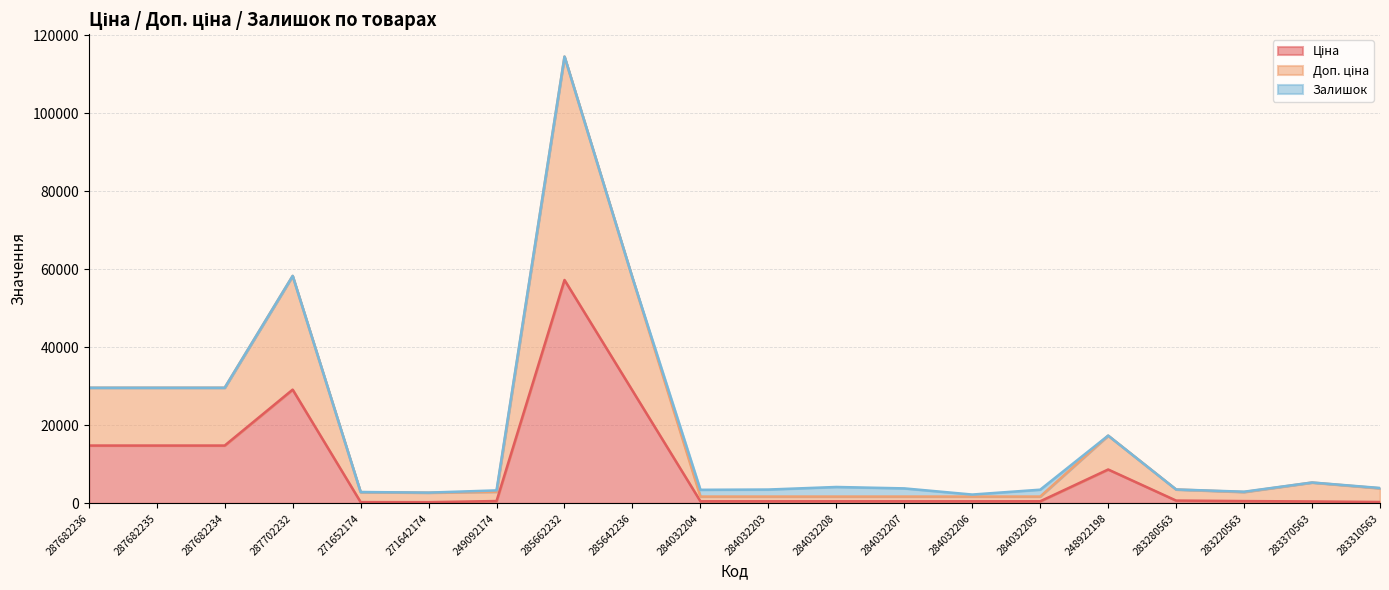

How many values in the Доп. ціна series exceed 3549?

10